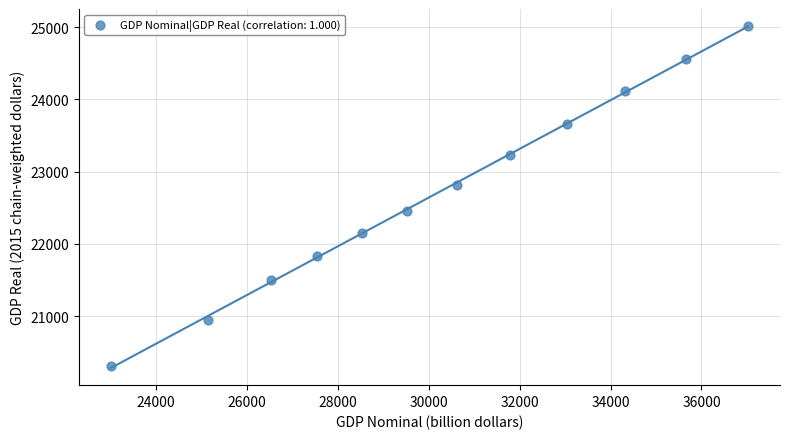

What Y value in the scatter plot is closest to 22663?

22817.5